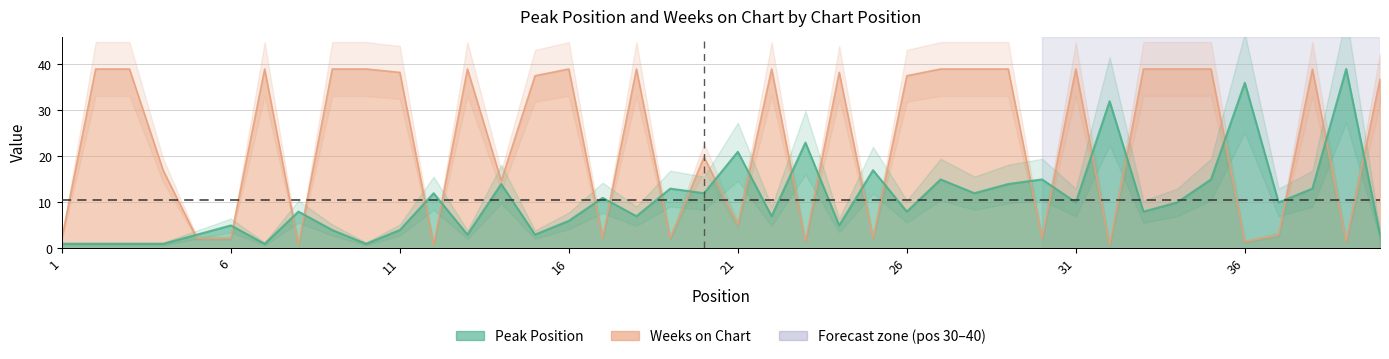

At 37, list the series in order from largest to smallest.

Peak Position, Weeks on Chart